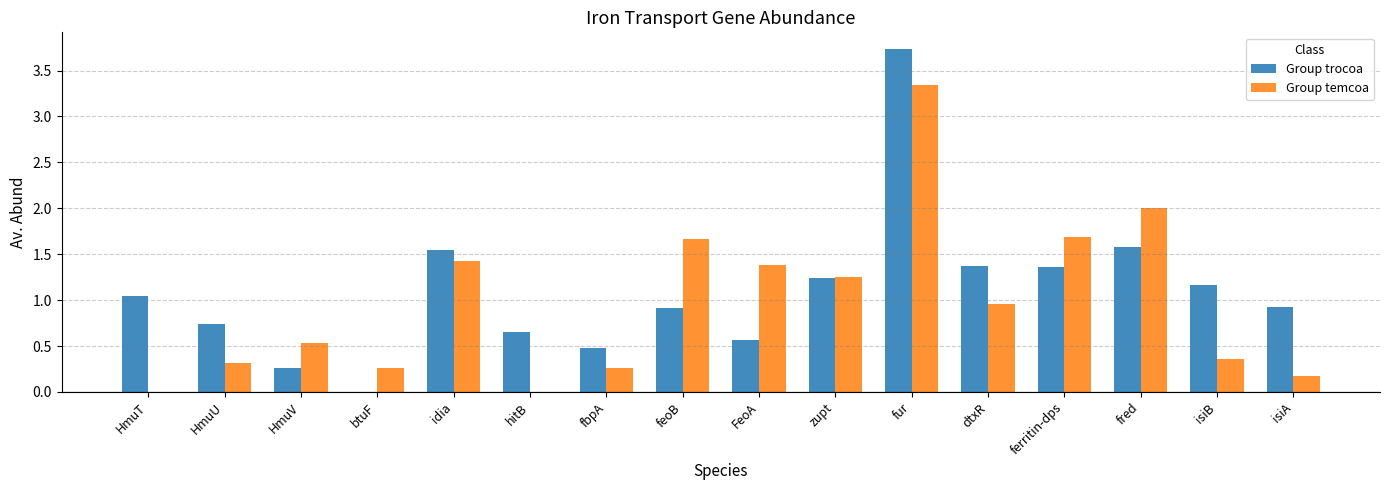

What is the sum of all Group trocoa values?

17.6